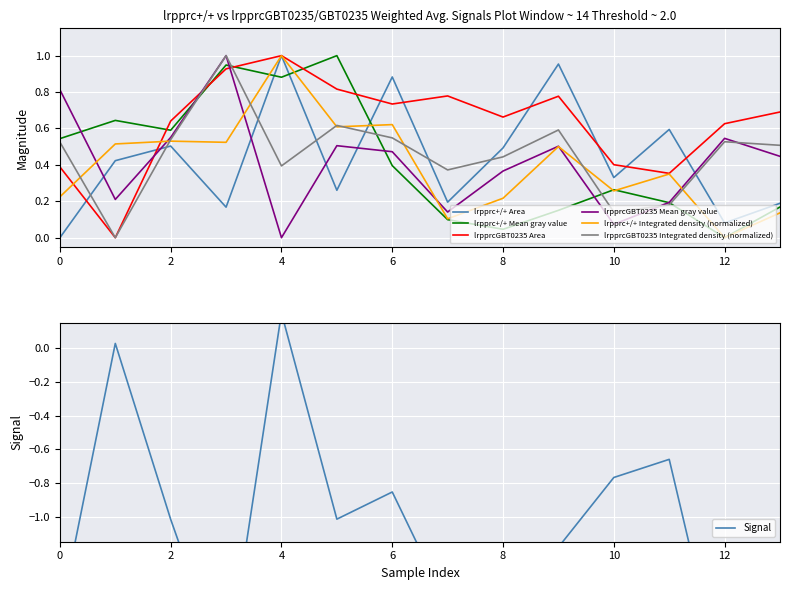

How many interior local peaks does the lrpprcGBT0235 Integrated density (normalized) series have?

4